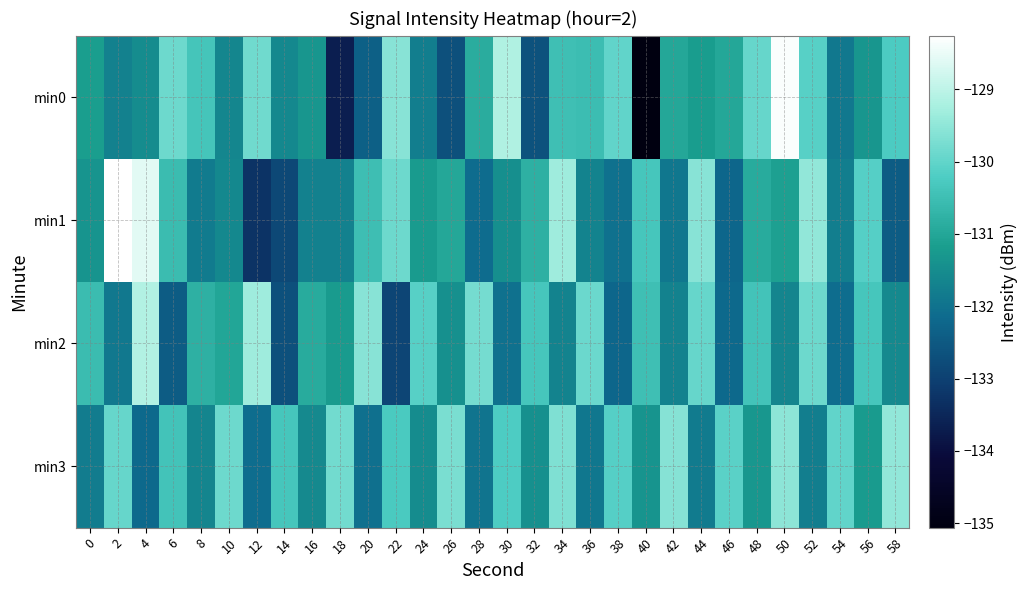

Which category has the highest value across all series?

2